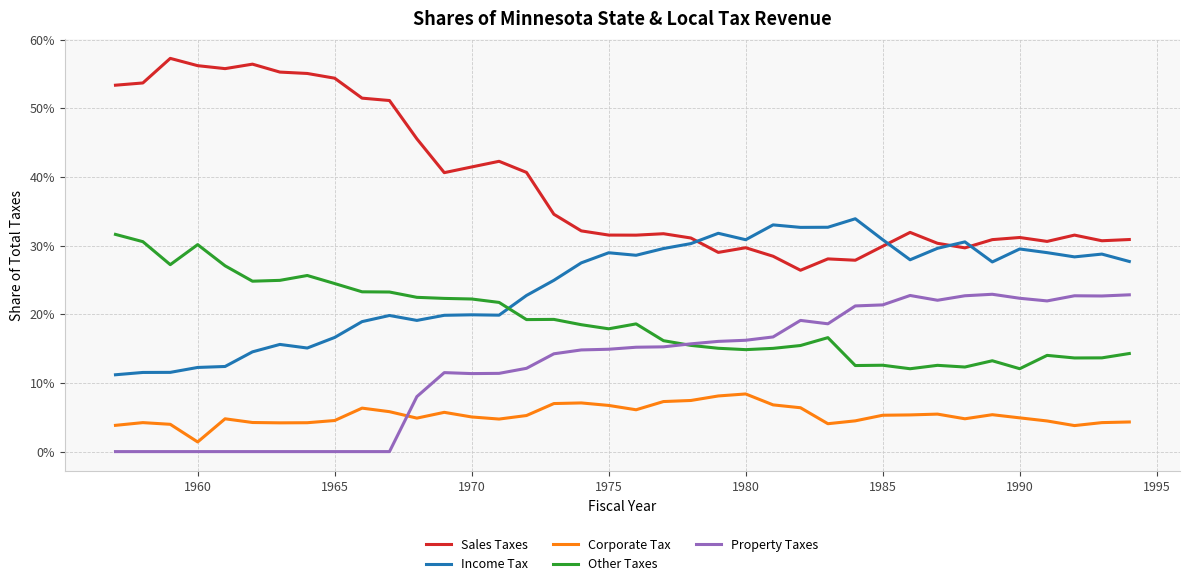

Which series has the largest range (max minus min)?

Sales Taxes